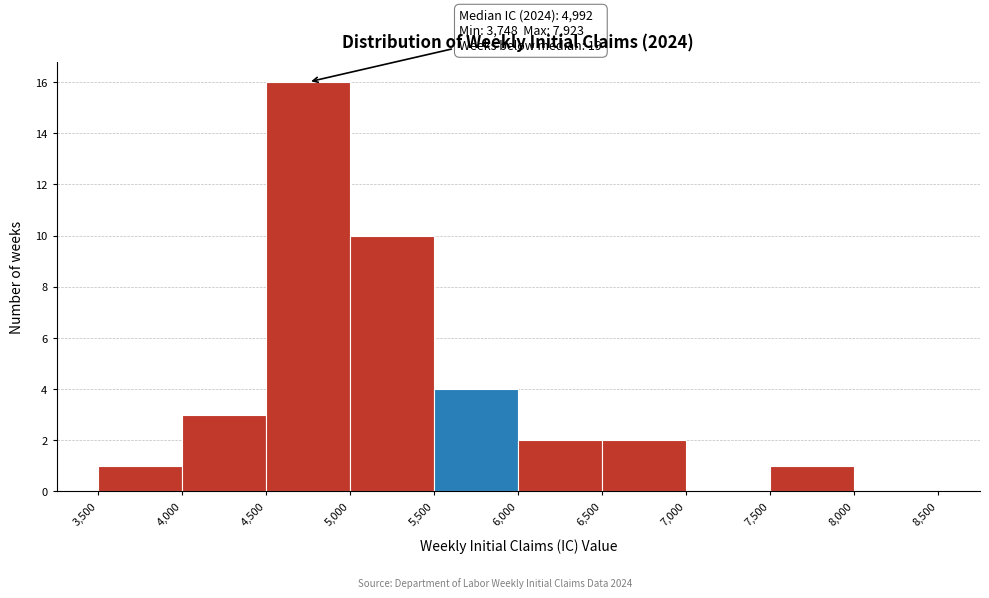

Which range on the x-axis has the tallest bar?

4,500 to 5,000